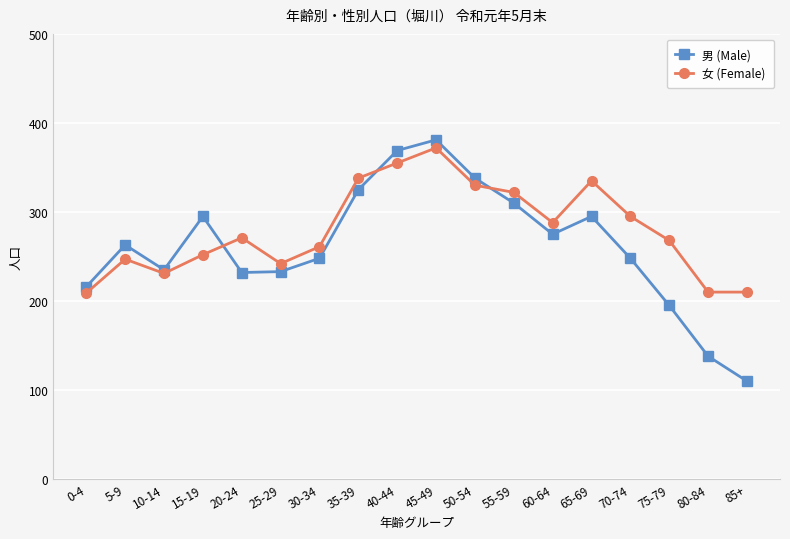

Is it true that 女 (Female) equals 288 at 60-64?

True